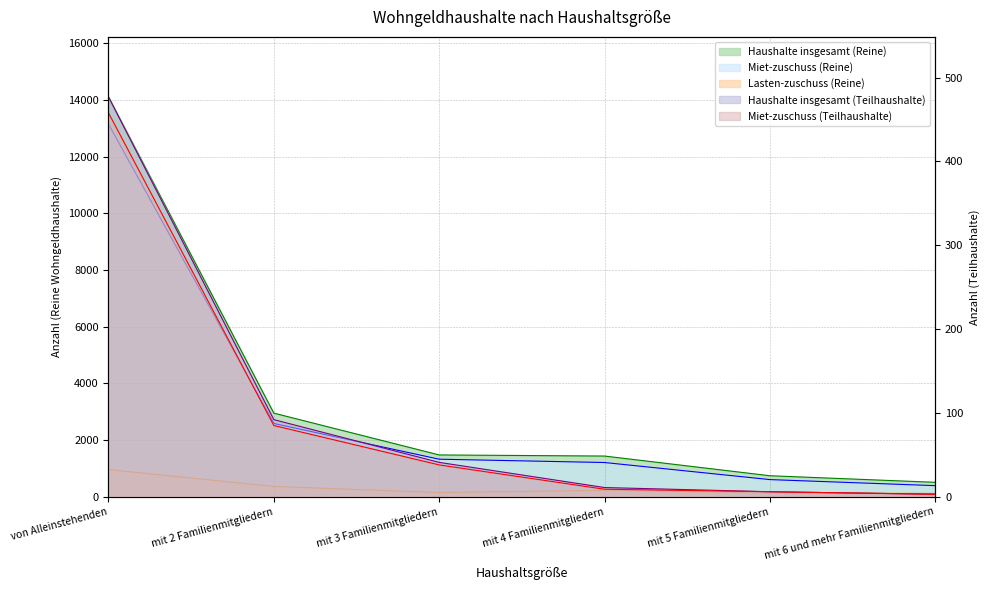

True or false: Lasten-zuschuss (Reine) and Haushalte insgesamt (Teilhaushalte) intersect in this chart.

False